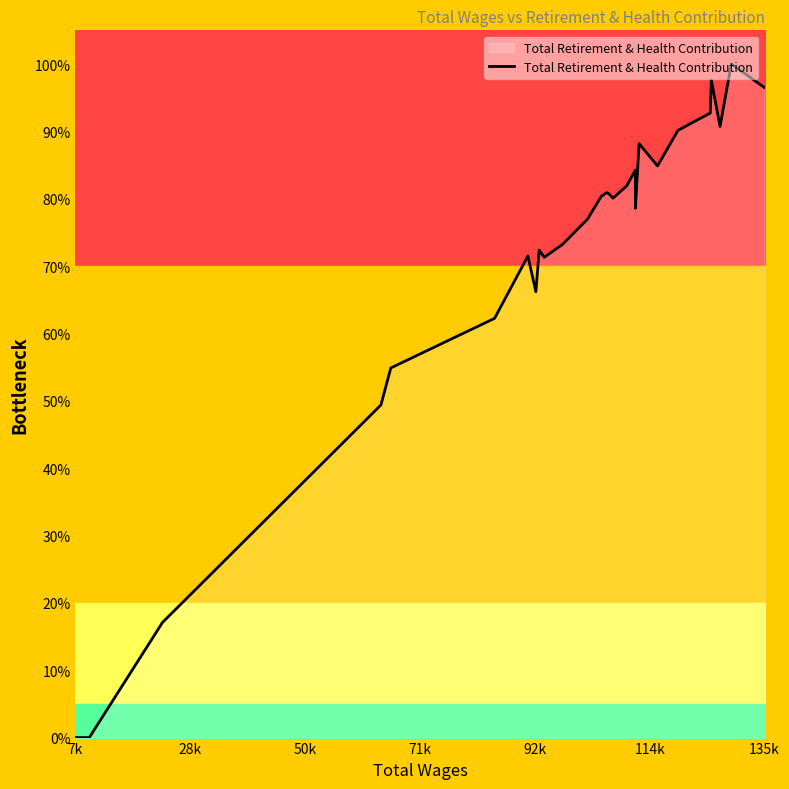

What is the difference between the maximum and minimum values?

100.0